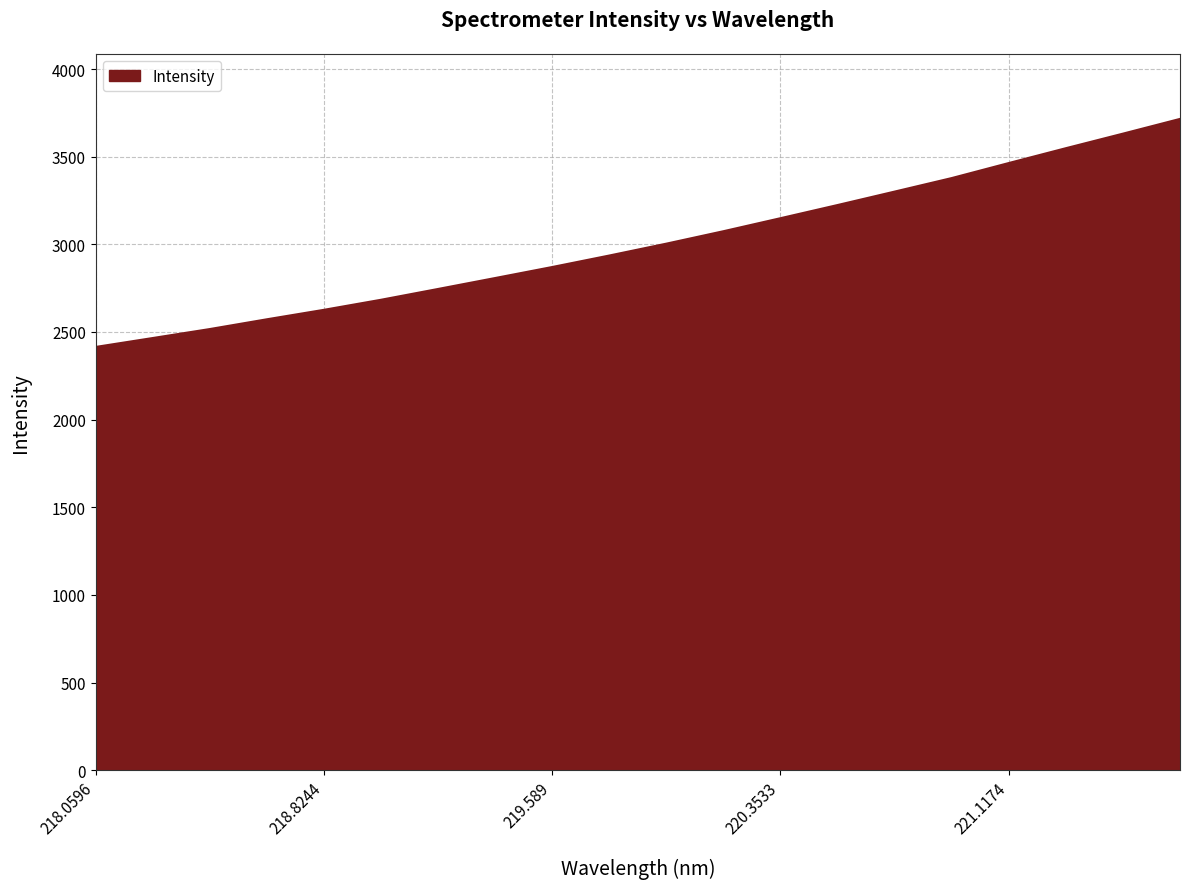

Count the number of values greater than 3003.

10